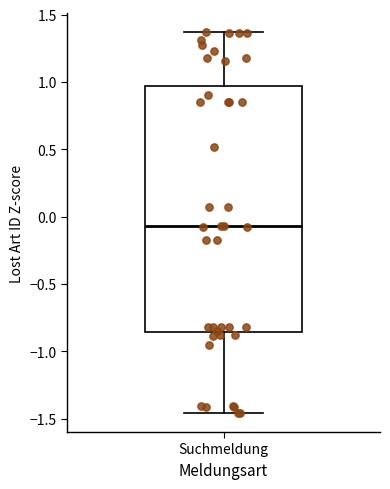

Read this box plot against the y-axis: the position of the median line, the range covered by the box, and the ends of both whiskers. The values are not printed on the chart, so give them approximately, as read against the axis.

median -0.05, box -0.85 to 0.95, whiskers -1.45 to 1.35